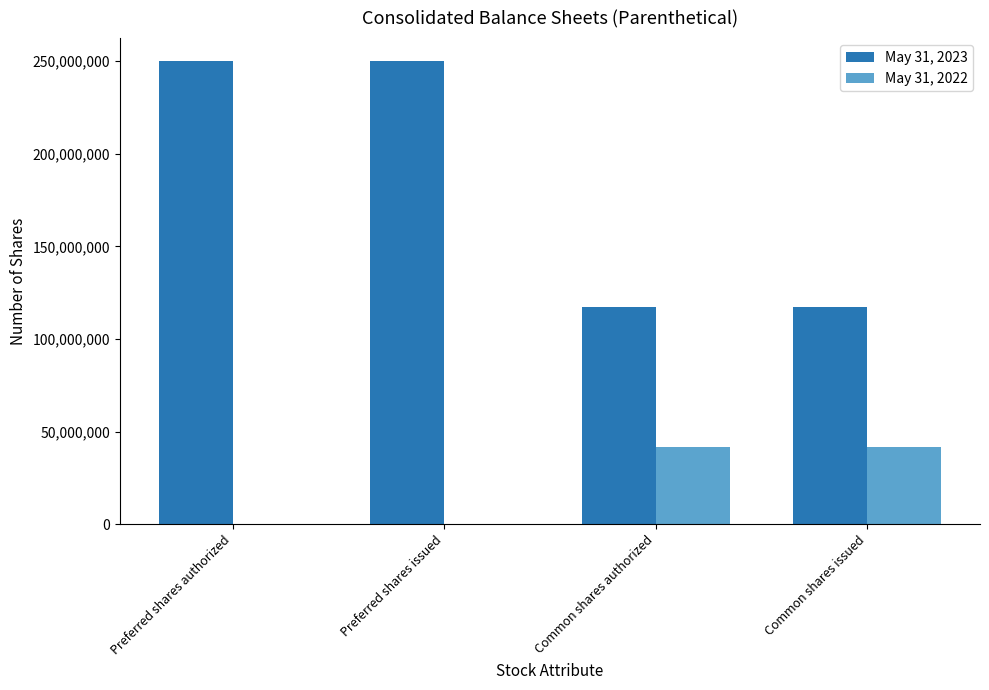

Reading left to right, list all the values displayed in this chart.

May 31, 2023: Preferred shares authorized=250000000	Preferred shares issued=250000000	Common shares authorized=117076949	Common shares issued=117076949
May 31, 2022: Preferred shares authorized=0	Preferred shares issued=0	Common shares authorized=41945881	Common shares issued=41945881